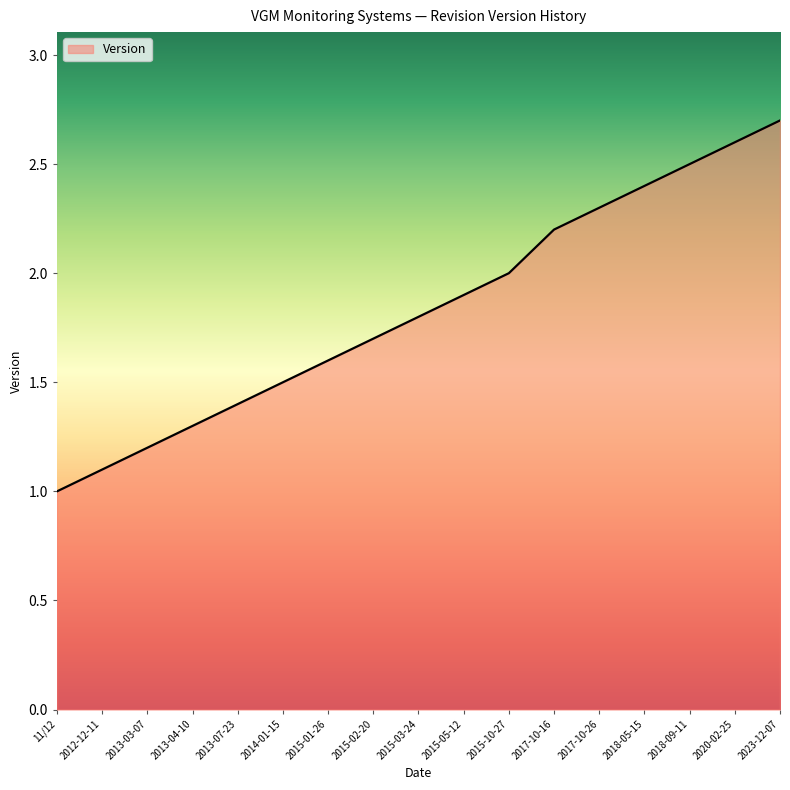

List the labels in order of value, largest first.

2023-12-07, 2020-02-25, 2018-09-11, 2018-05-15, 2017-10-26, 2017-10-16, 2015-10-27, 2015-05-12, 2015-03-24, 2015-02-20, 2015-01-26, 2014-01-15, 2013-07-23, 2013-04-10, 2013-03-07, 2012-12-11, 11/12